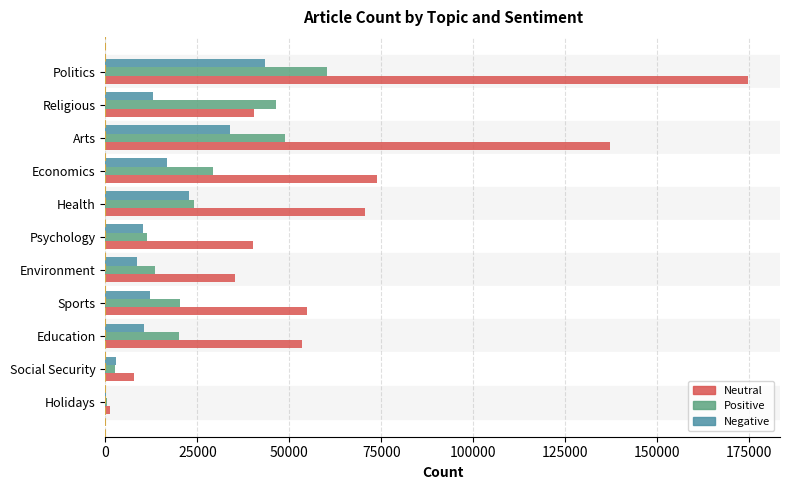

What is the sum of all Positive values?

277282